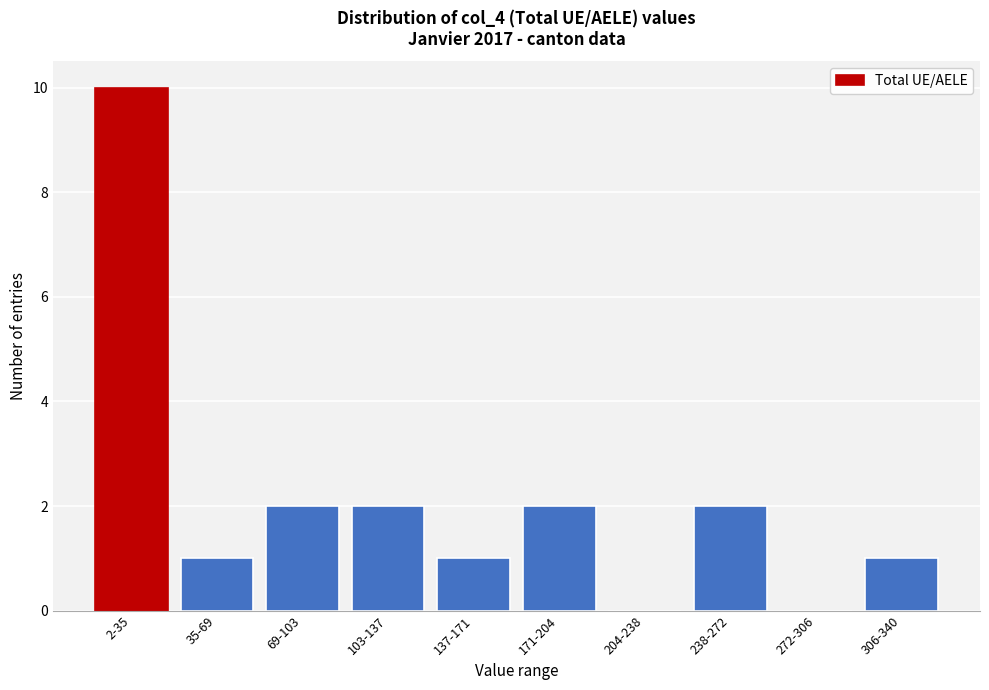

Reading left to right, extract all data points from this chart.

2-35=10	35-69=1	69-103=2	103-137=2	137-171=1	171-204=2	204-238=0	238-272=2	272-306=0	306-340=1